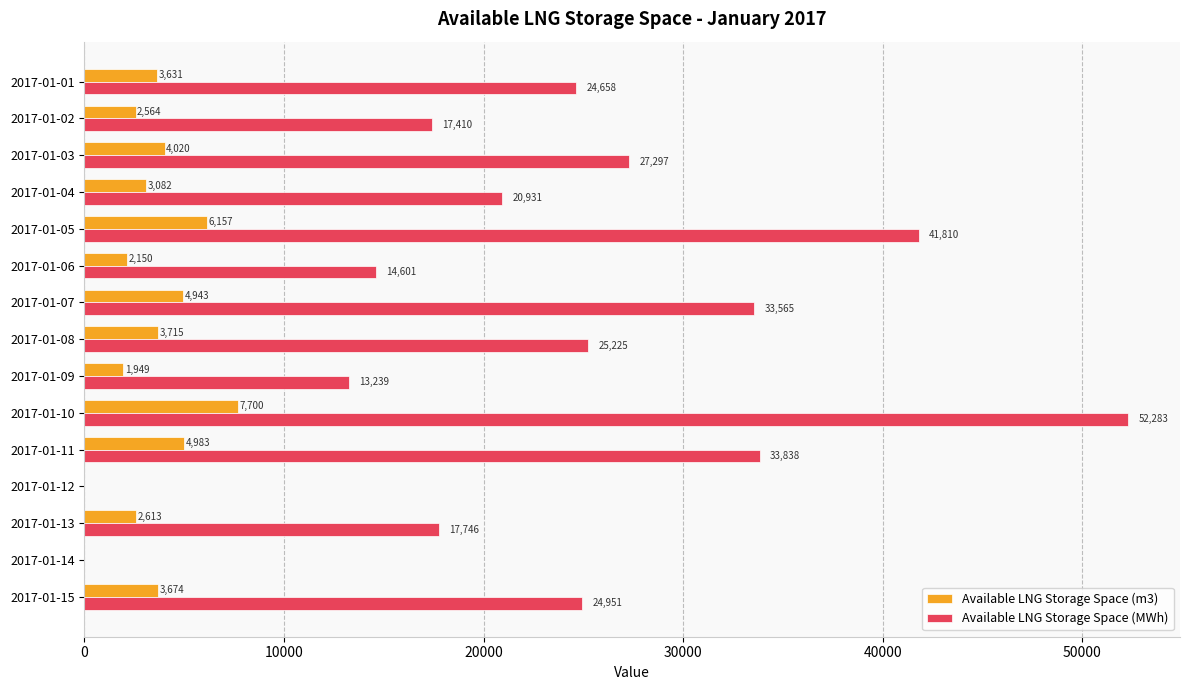

Which series changed the most between 2017-01-10 and 2017-01-12?

Available LNG Storage Space (MWh)